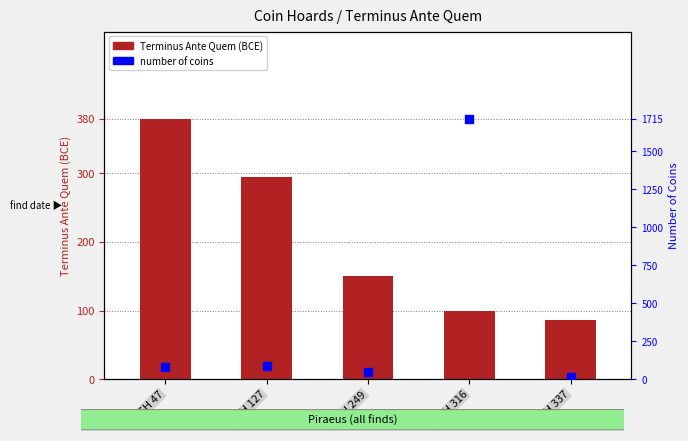

Which series has the widest spread of Y values?

number of coins